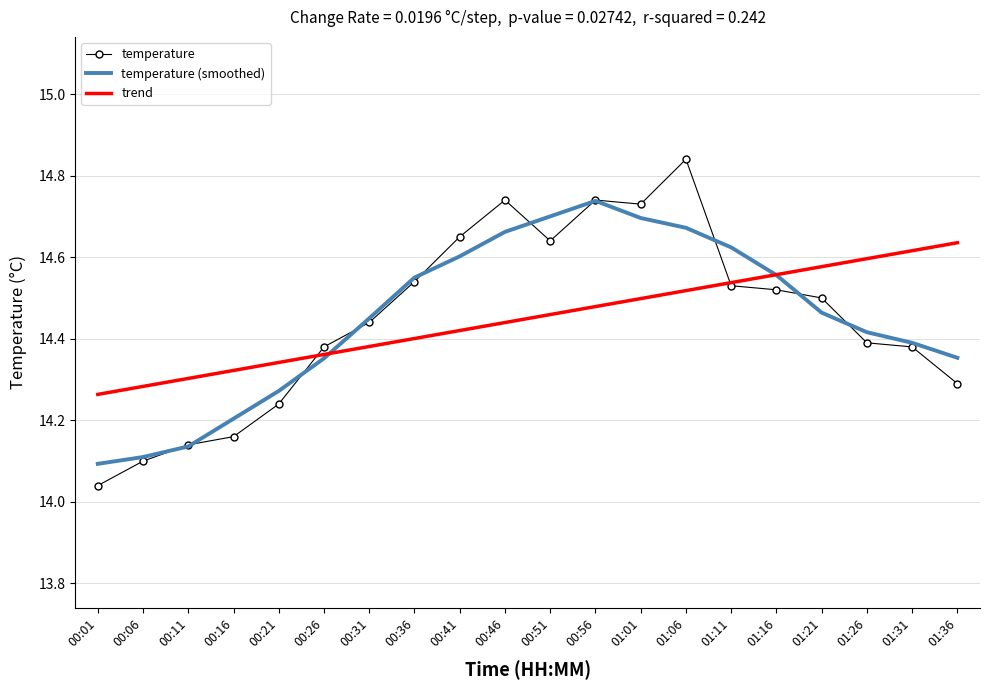

What is the difference between the maximum and minimum values in the temperature (smoothed) series?

0.6